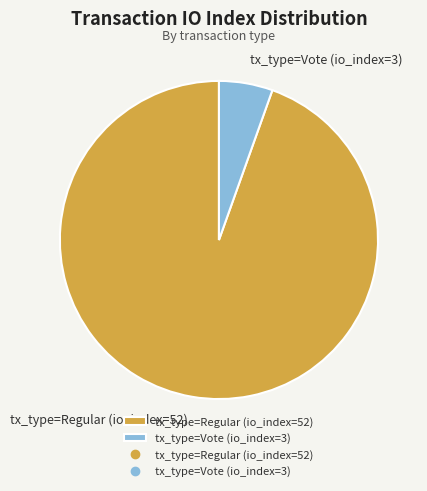

What is the ratio of the value at tx_type=Vote (io_index=3) to the value at tx_type=Regular (io_index=52)?

0.1